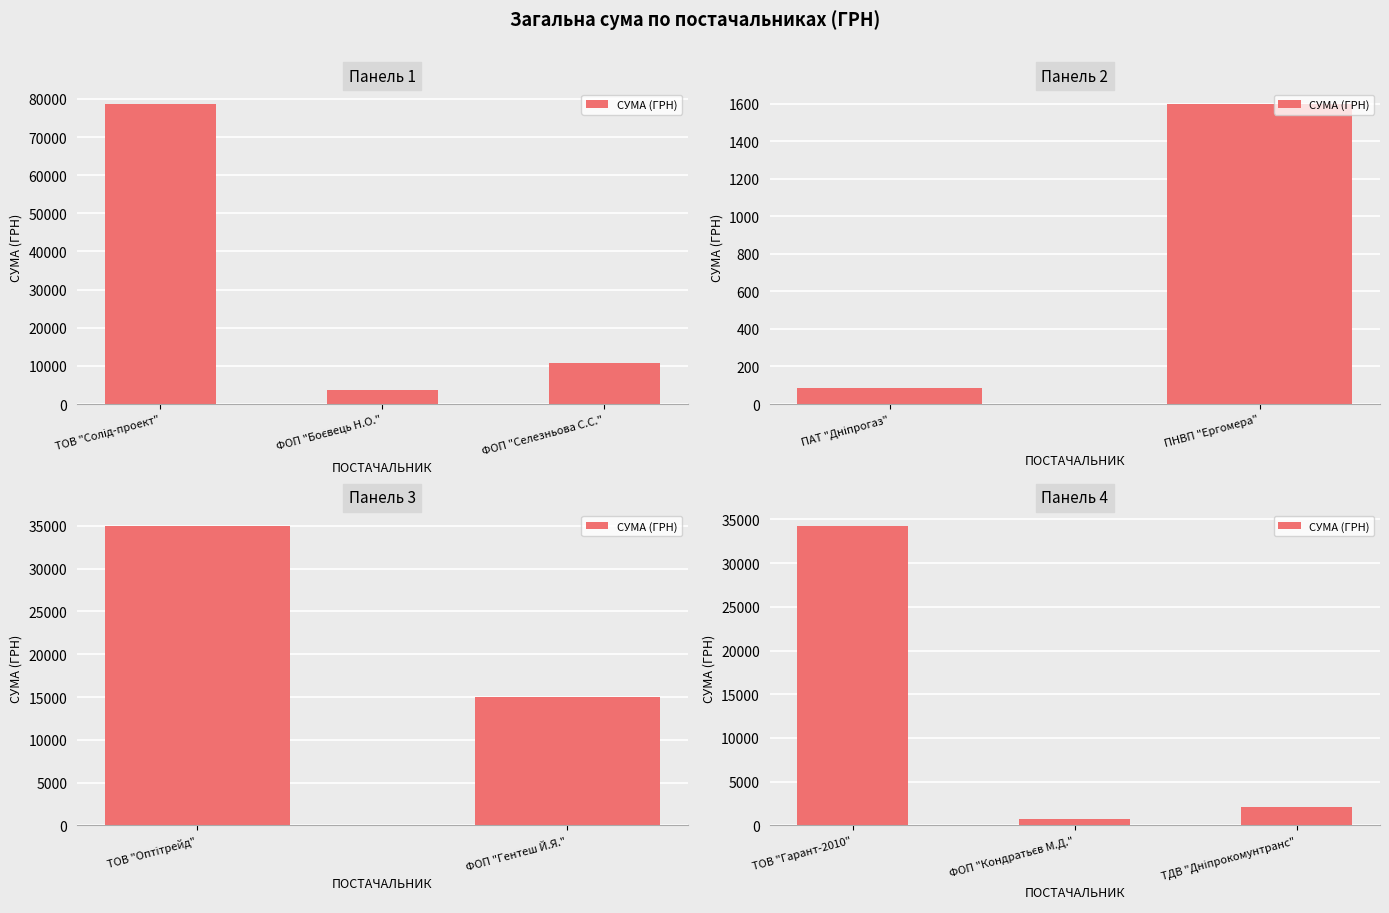

The value at ТДВ "Дніпрокомунтранс" is 1023.9. True or false?

False